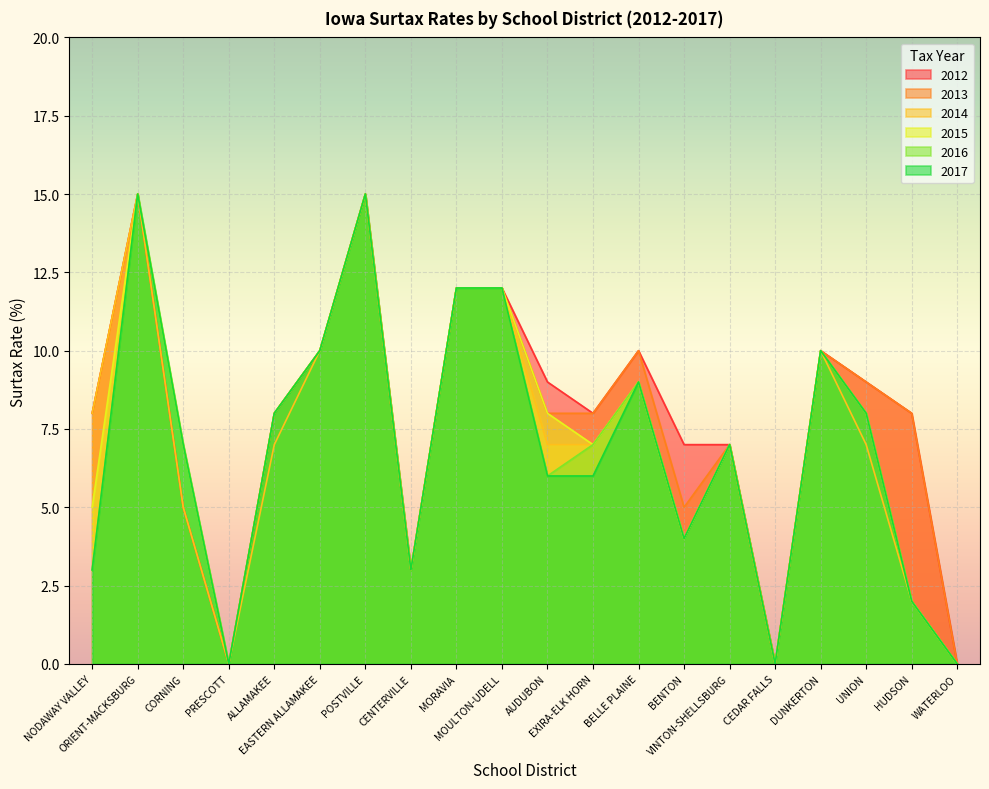

Reading left to right, transcribe all the data shown in this chart.

2012: 8	15	5	0	8	10	15	3	12	12	9	8	10	7	7	0	10	9	8	0
2013: 8	15	5	0	8	10	15	3	12	12	8	8	10	5	7	0	10	9	8	0
2014: 8	15	5	0	7	10	15	3	12	12	7	7	9	4	7	0	10	7	2	0
2015: 5	15	7	0	8	10	15	3	12	12	8	7	9	4	7	0	10	8	2	0
2016: 3	15	7	0	8	10	15	3	12	12	6	7	9	4	7	0	10	8	2	0
2017: 3	15	7	0	8	10	15	3	12	12	6	6	9	4	7	0	10	8	2	0